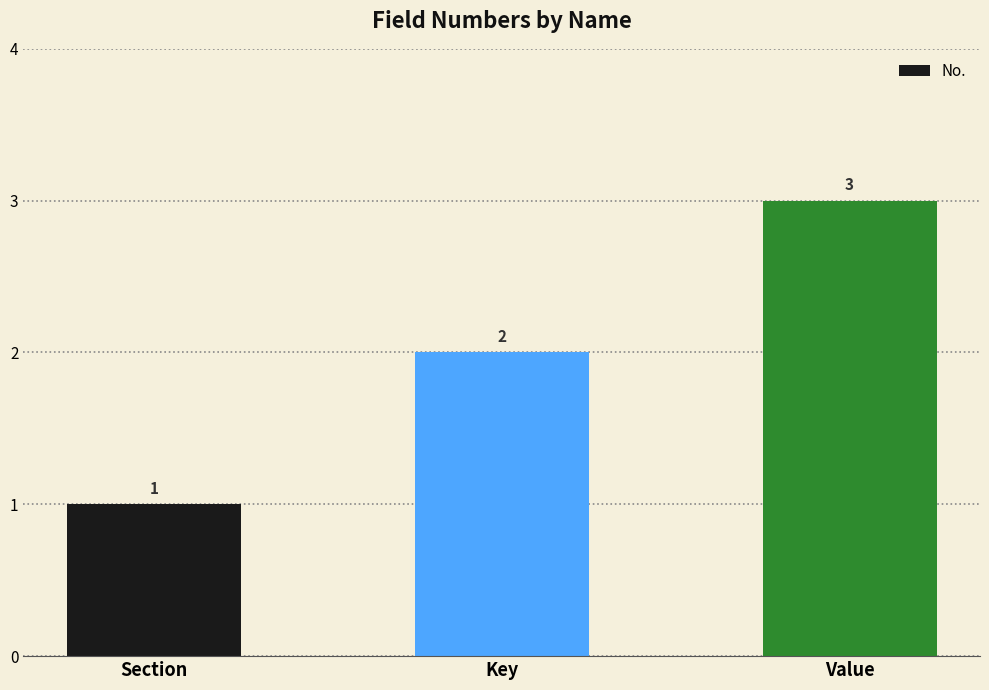

Reading left to right, what are all the values shown in this chart?

1	2	3